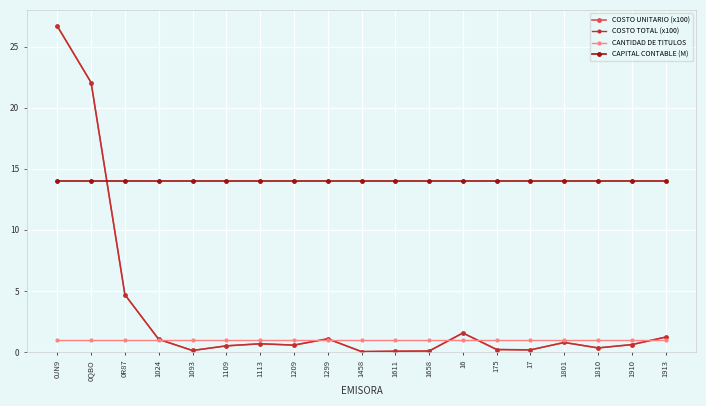

Which series ends up on top after the final intersection of COSTO TOTAL (x100) and CAPITAL CONTABLE (M)?

CAPITAL CONTABLE (M)